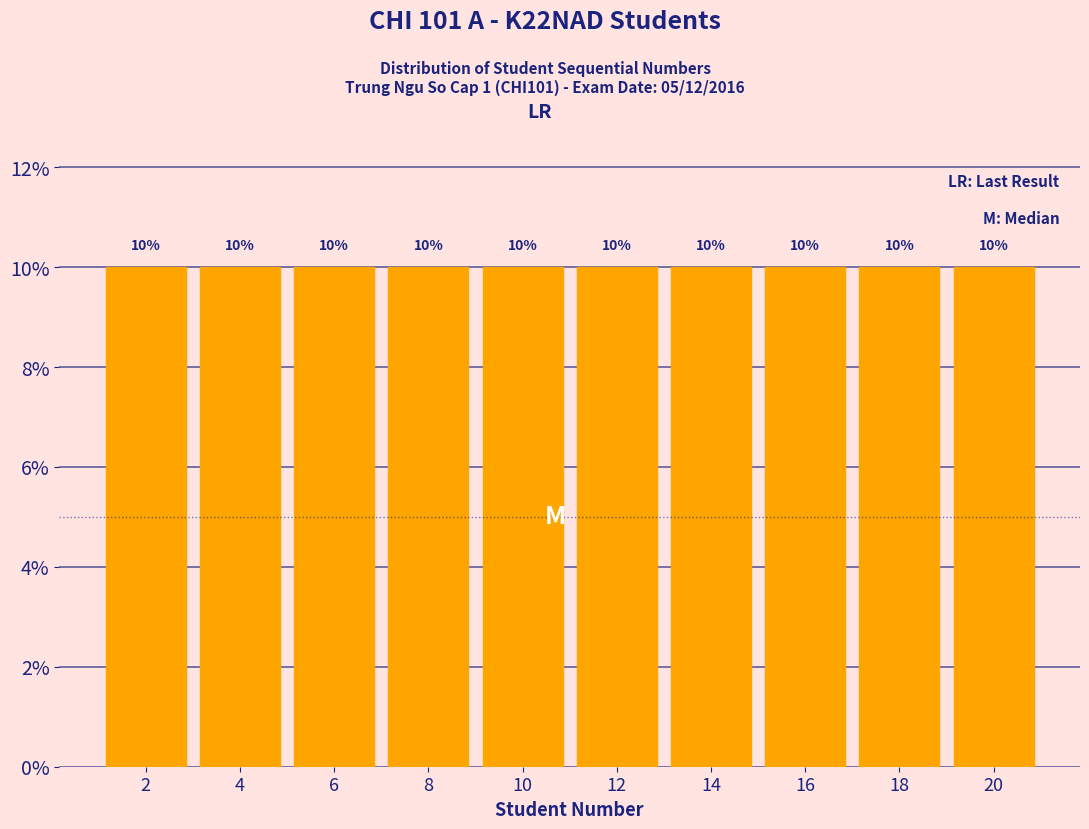

Reading left to right, transcribe this chart: for each bar, give the range it covers on the x-axis and its height.

1 to 3: 10
3 to 5: 10
5 to 7: 10
7 to 9: 10
9 to 11: 10
11 to 13: 10
13 to 15: 10
15 to 17: 10
17 to 19: 10
19 to 21: 10